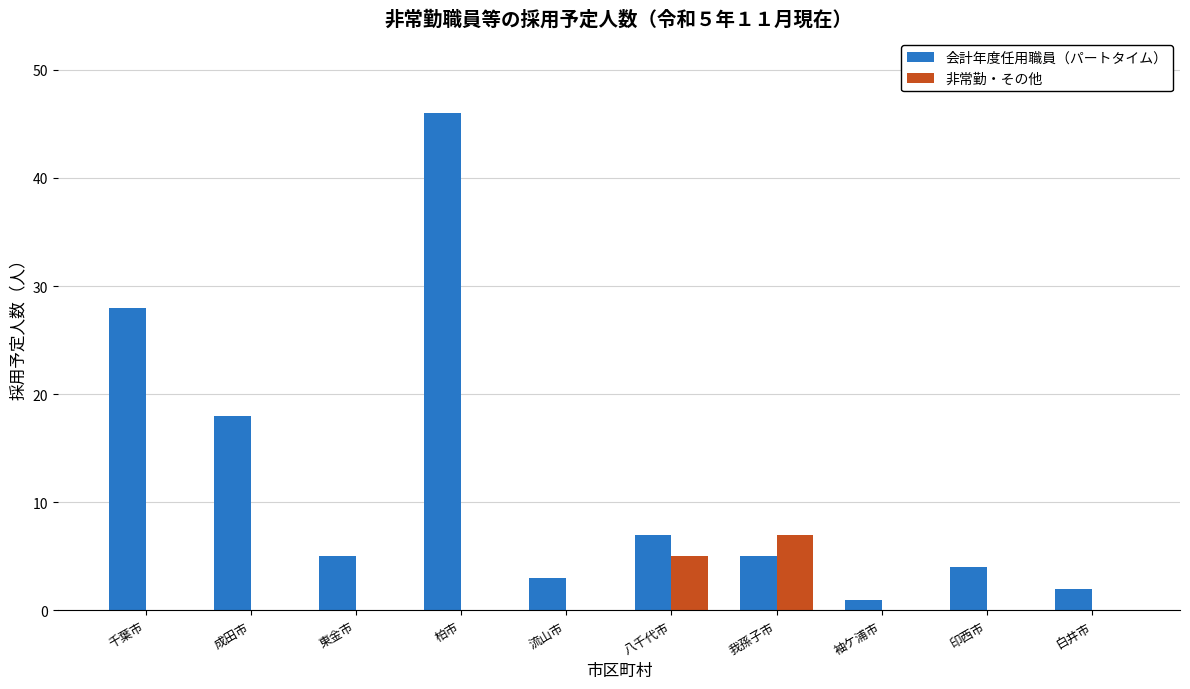

Which series changed the most between 千葉市 and 柏市?

会計年度任用職員（パートタイム）